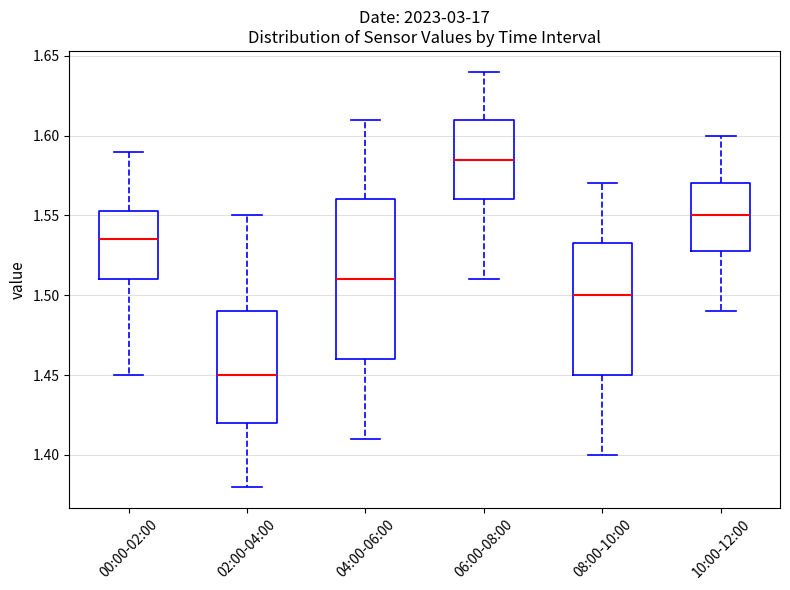

Where is the upper edge of the box for 00:00-02:00 on the y-axis? The values are not printed on the chart, so give them approximately, as read against the axis.

1.555